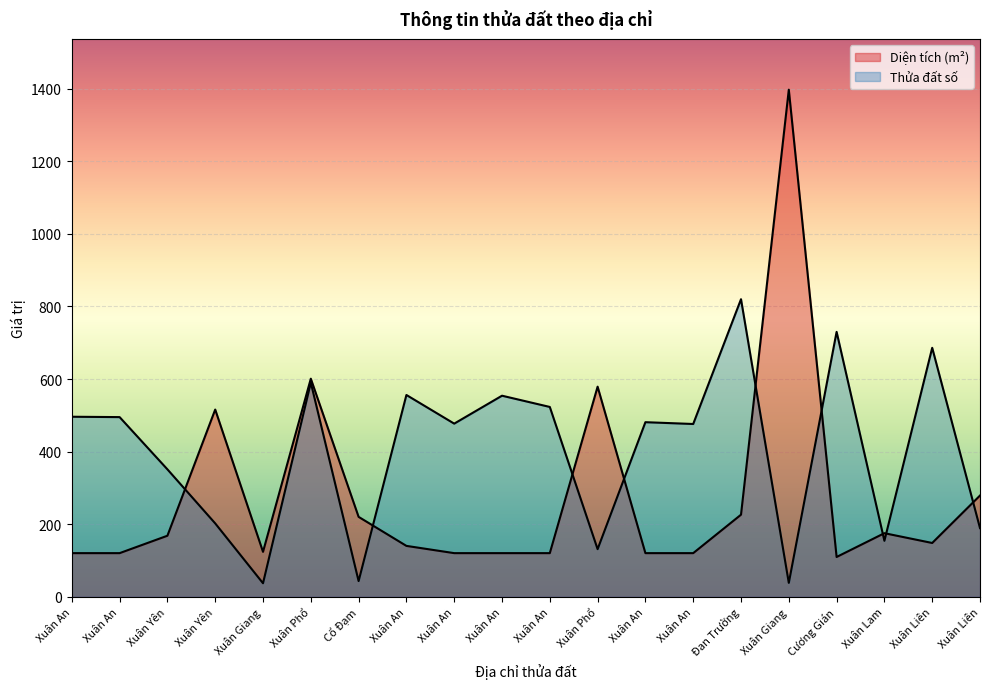

At which category does the chart reach its minimum across all series?

Xuân Giang